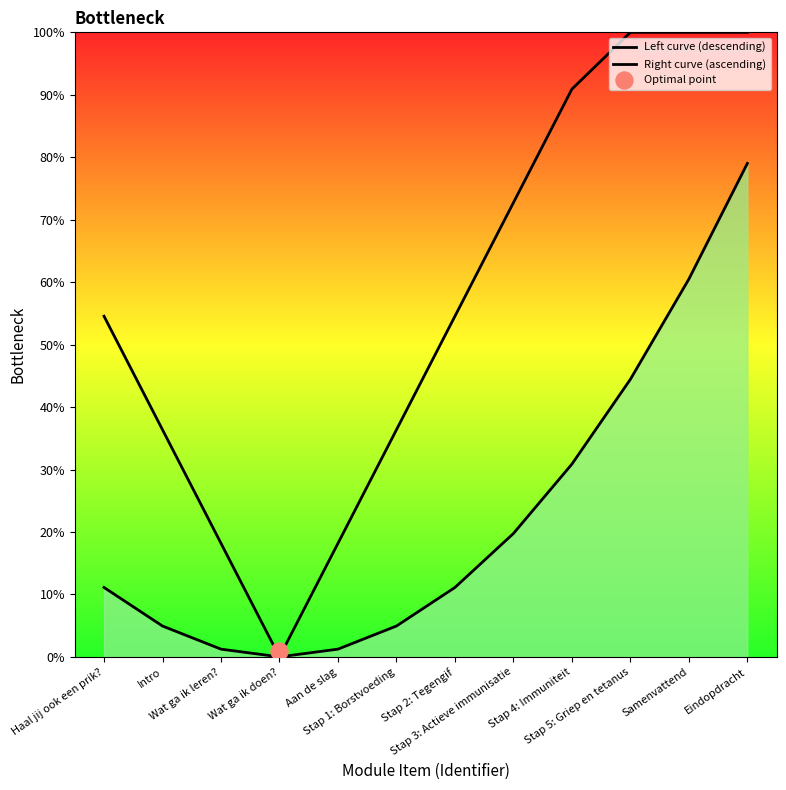

At how many categories does at least one series exceed 35?

9